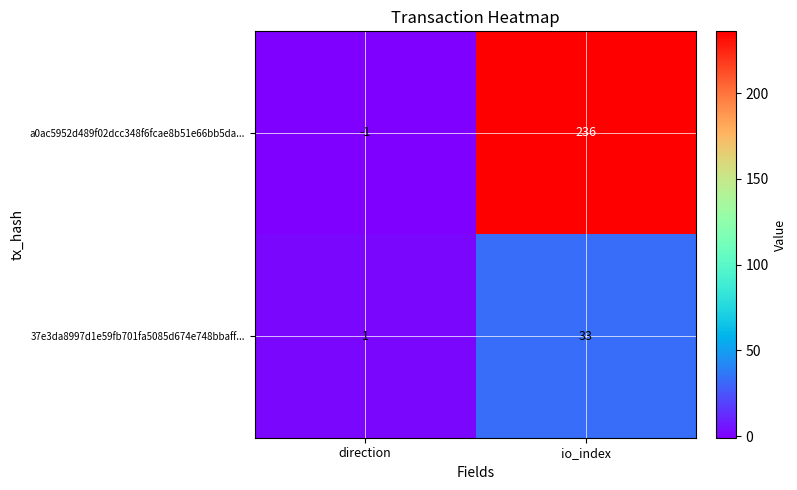

Which series has the widest spread of values?

a0ac5952d489f02dcc348f6fcae8b51e66bb5da...